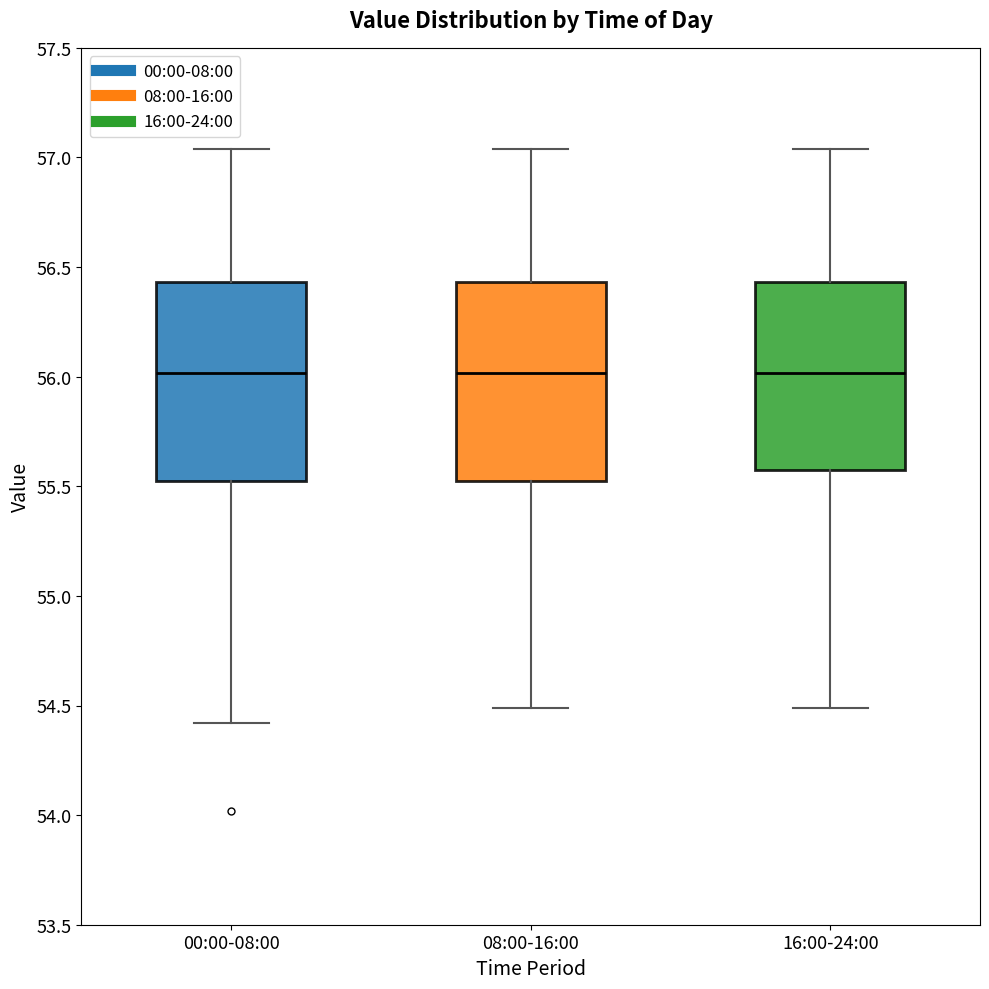

Reading left to right, read every box against the y-axis: the position of its median line, the range the box covers, and the ends of its whiskers. The values are not printed on the chart, so give them approximately, as read against the axis.

00:00-08:00: median 56.00, box 55.55 to 56.45, whiskers 54.40 to 57.05
08:00-16:00: median 56.00, box 55.55 to 56.45, whiskers 54.50 to 57.05
16:00-24:00: median 56.00, box 55.60 to 56.45, whiskers 54.50 to 57.05